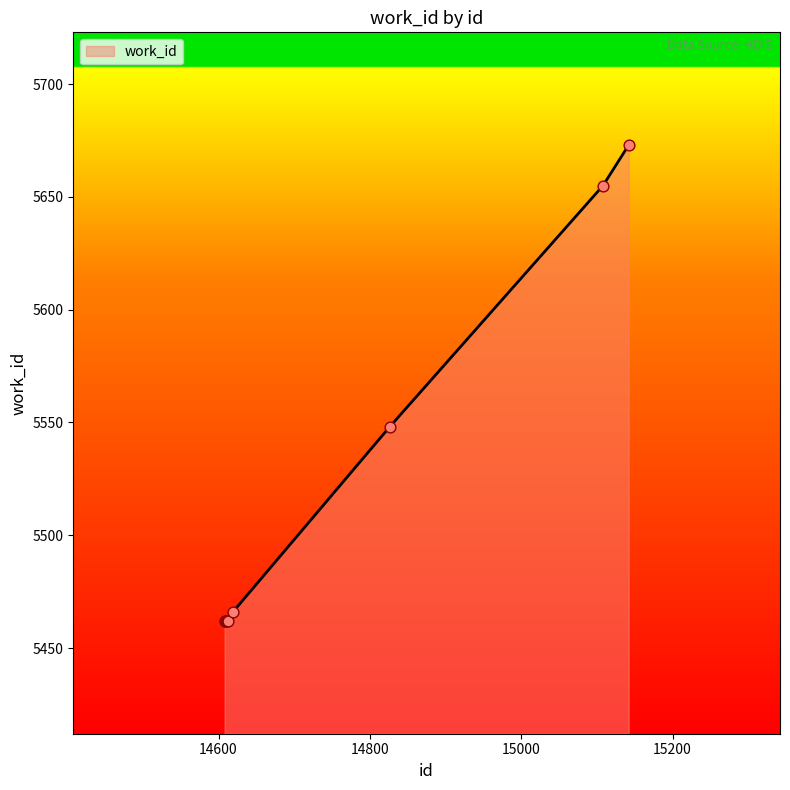

What is the difference between the maximum and minimum values?

211